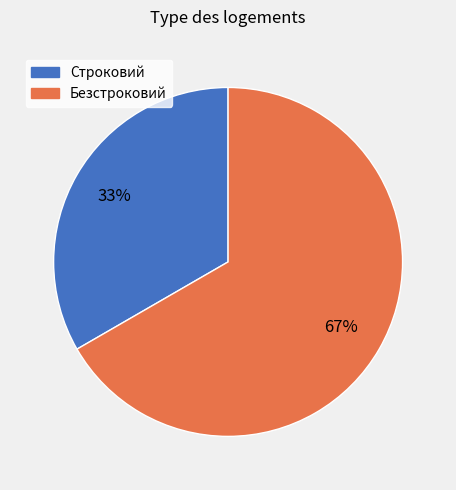

To the nearest percent, what is the average slice percentage?

50%